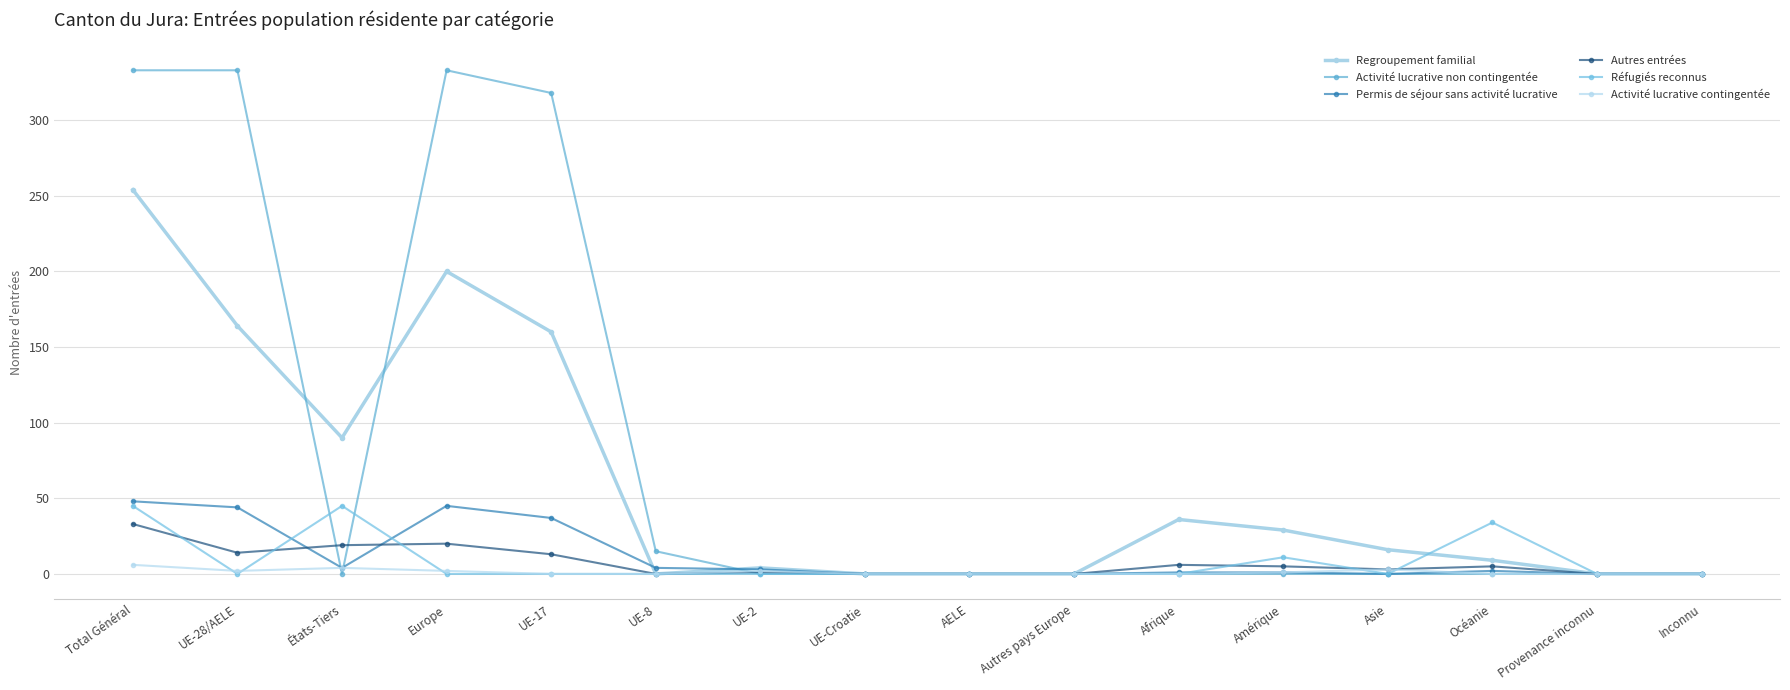

What is the label of the 16th point from the left?

Inconnu